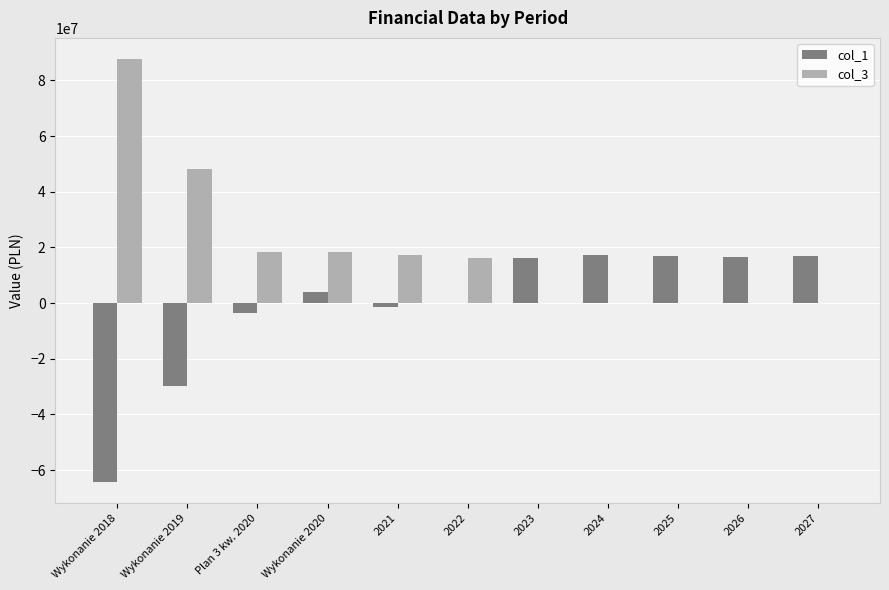

Which series has the largest total across all categories?

col_3